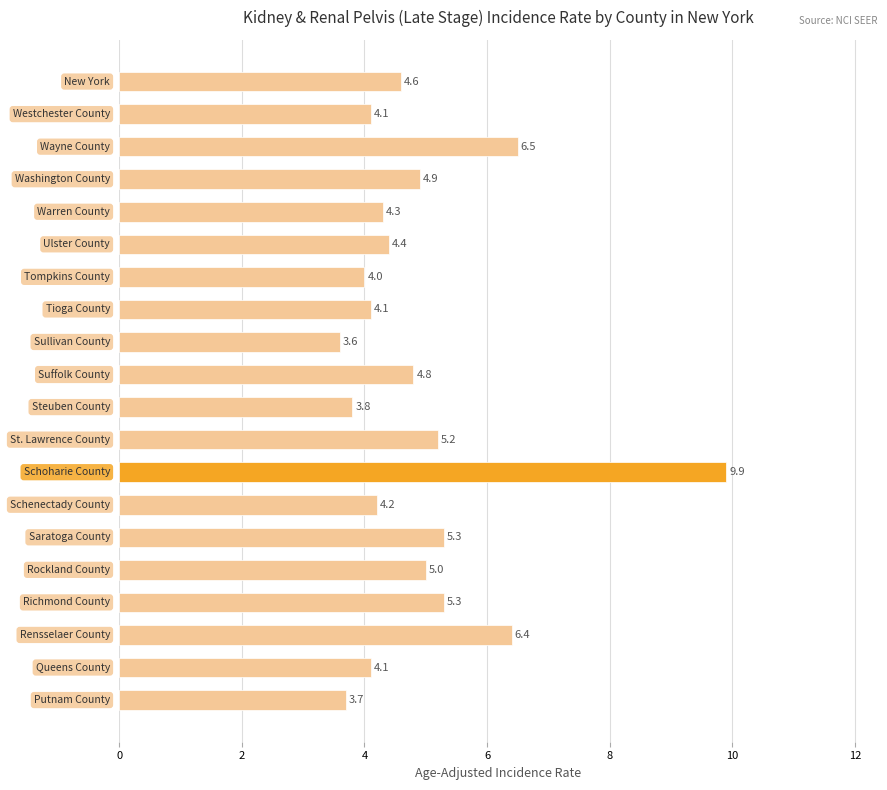

Does the chart contain any negative values?

No